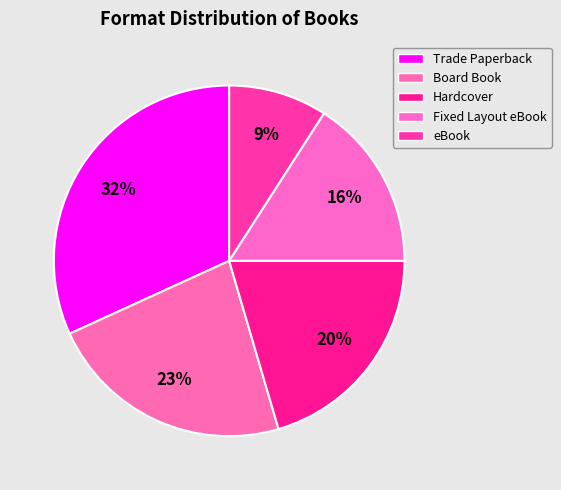

What is the ratio of the value at eBook to the value at Board Book?

0.4